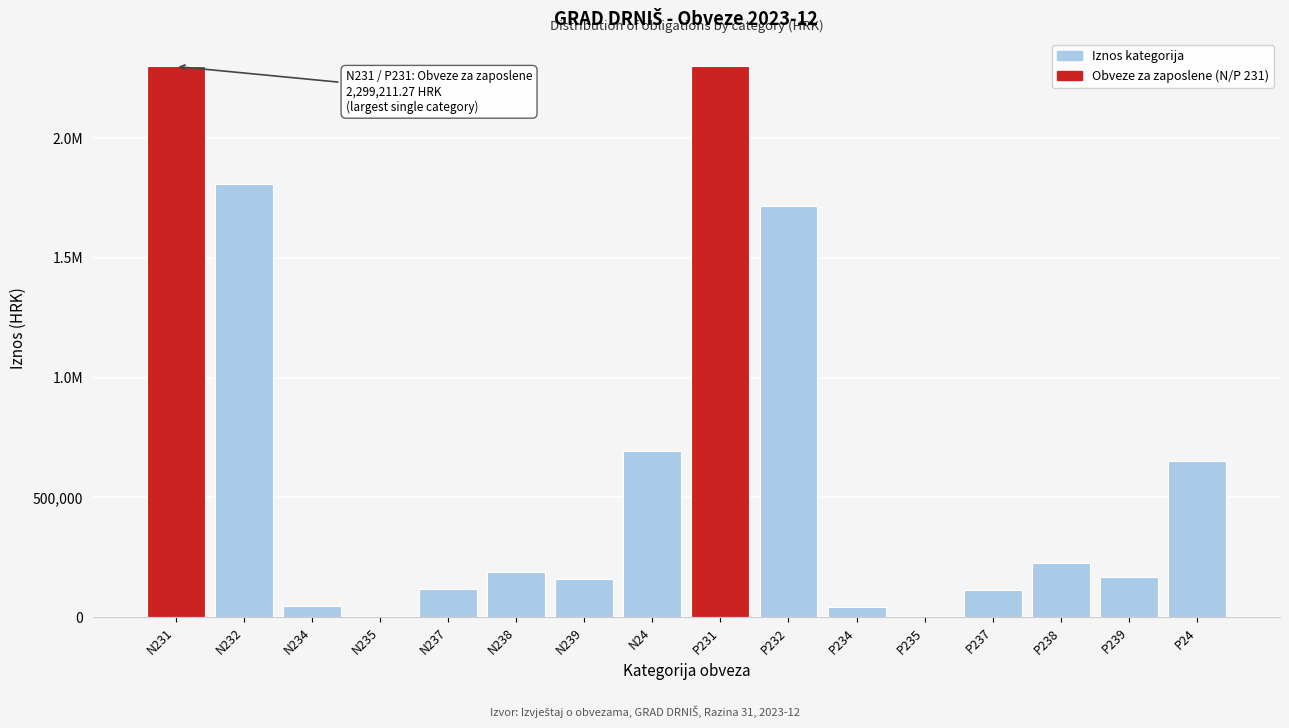

Are the bars horizontal?

No